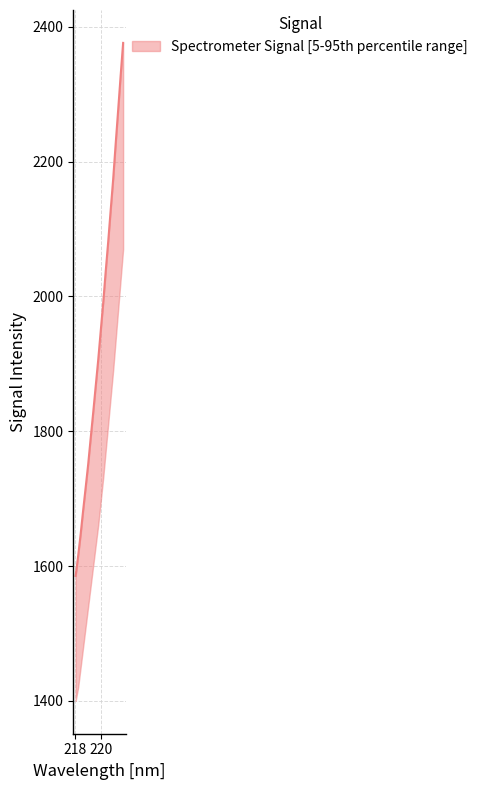

What is the sum of the values at 220.9264 and 219.0156?

3924.1